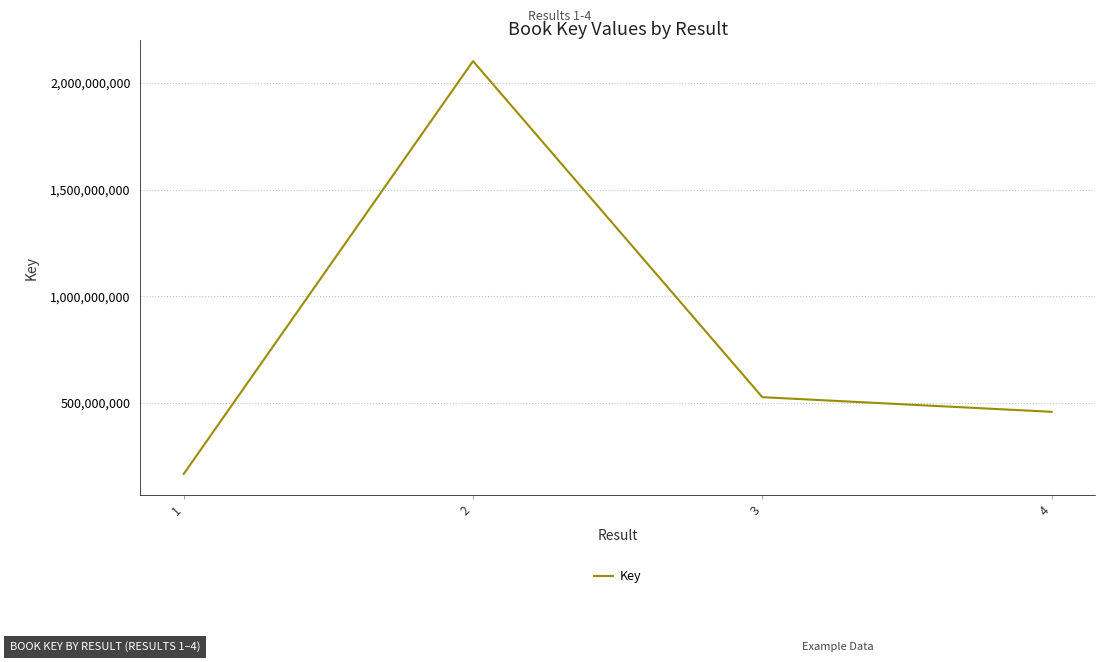

What is the difference between the second highest and second lowest values?

68602910